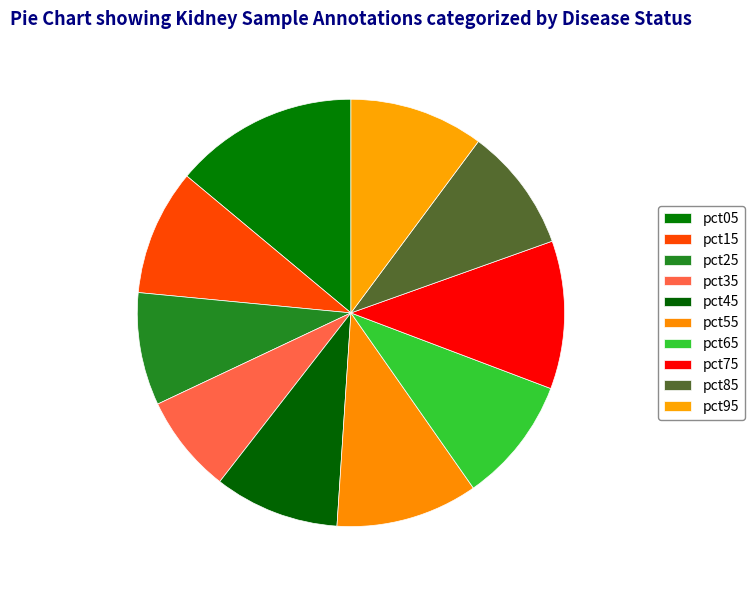

Count the number of slices in the pie.

10